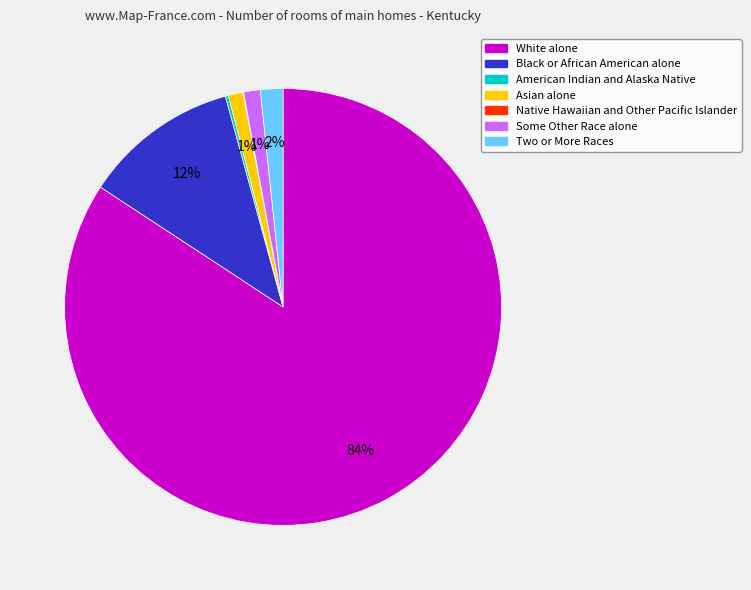

Is it true that Some Other Race alone is 1% of the pie?

True